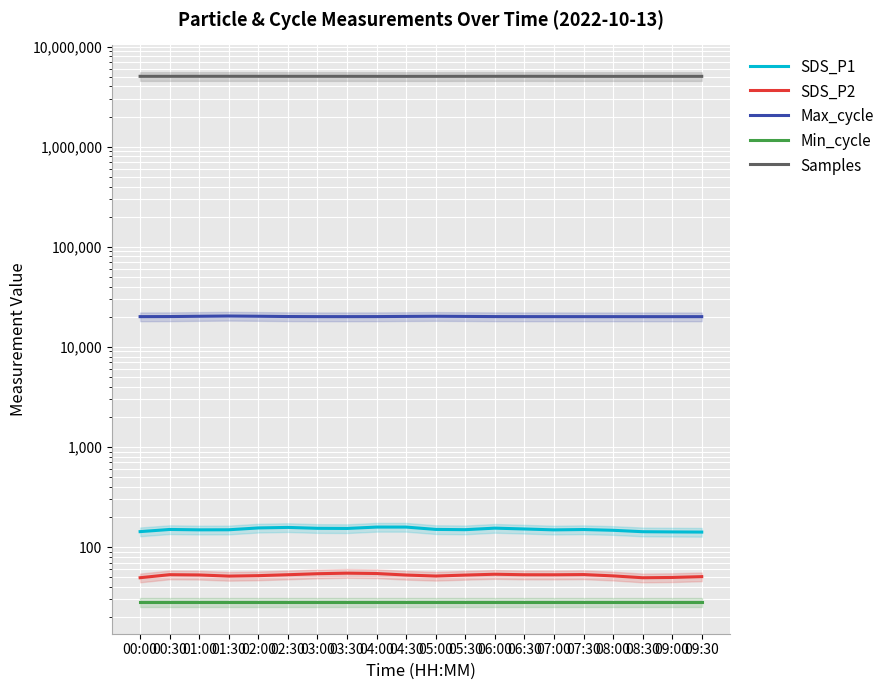

Reading right to left, transcribe all the data shown in this chart.

SDS_P1: 09:30=141.2	09:00=141.7	08:30=142.4	08:00=147.1	07:30=149.7	07:00=148.5	06:30=151.6	06:00=154.5	05:30=149.2	05:00=150.1	04:30=158.3	04:00=158.4	03:30=153.4	03:00=153.9	02:30=157.2	02:00=155.3	01:30=148.8	01:00=148.6	00:30=149.9	00:00=142.6
SDS_P2: 09:30=50.7	09:00=49.7	08:30=49.4	08:00=51.5	07:30=53.1	07:00=52.9	06:30=52.9	06:00=53.5	05:30=52.5	05:00=51.4	04:30=52.5	04:00=54.4	03:30=54.9	03:00=54.2	02:30=52.9	02:00=51.8	01:30=51.3	01:00=52.6	00:30=53.0	00:00=49.4
Max_cycle: 09:30=20042.5	09:00=20037.4	08:30=20036.8	08:00=20042.1	07:30=20045.7	07:00=20049.4	06:30=20053.8	06:00=20071.0	05:30=20149.6	05:00=20218.9	04:30=20150.8	04:00=20068.7	03:30=20049.1	03:00=20054.9	02:30=20095.0	02:00=20229.1	01:30=20335.5	01:00=20218.7	00:30=20082.6	00:00=20046.3
Min_cycle: 09:30=28.0	09:00=28.0	08:30=28.0	08:00=28.0	07:30=28.0	07:00=28.0	06:30=28.0	06:00=28.0	05:30=28.0	05:00=28.0	04:30=28.0	04:00=28.0	03:30=28.0	03:00=28.0	02:30=28.0	02:00=28.0	01:30=28.0	01:00=28.0	00:30=28.0	00:00=28.0
Samples: 09:30=5043238.1	09:00=5043527.5	08:30=5043114.8	08:00=5042406.7	07:30=5043569.9	07:00=5046662.4	06:30=5048714.6	06:00=5048145.1	05:30=5046068.3	05:00=5043293.2	04:30=5042042.4	04:00=5044067.5	03:30=5046394.9	03:00=5047251.2	02:30=5047385.2	02:00=5048083.5	01:30=5049463.3	01:00=5049249.6	00:30=5046979.3	00:00=5045009.5